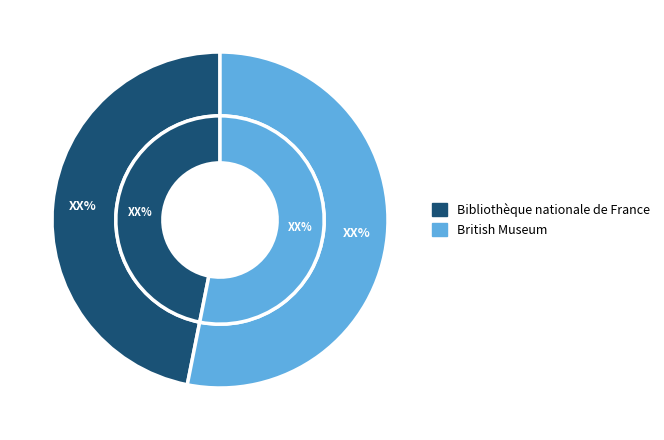

To the nearest percent, what percentage of the pie is Bibliothèque nationale de France?

47%